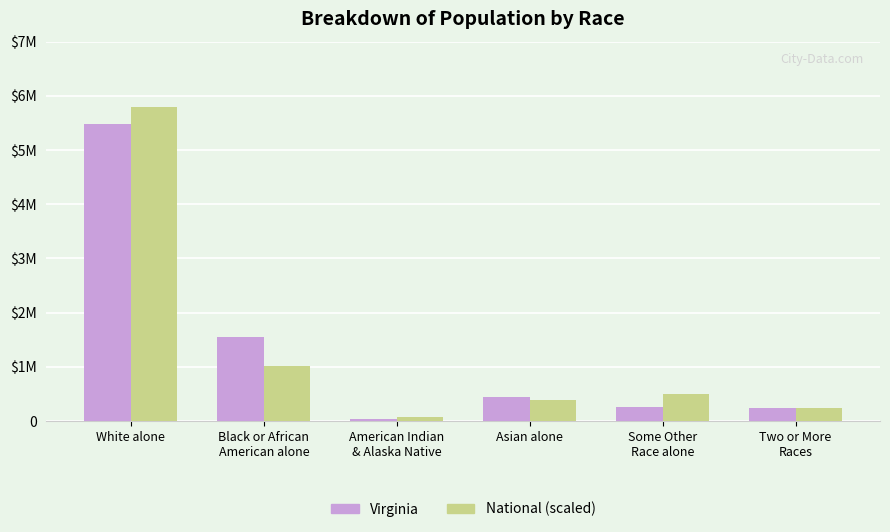

Which category has the lowest value across all series?

American Indian
& Alaska Native